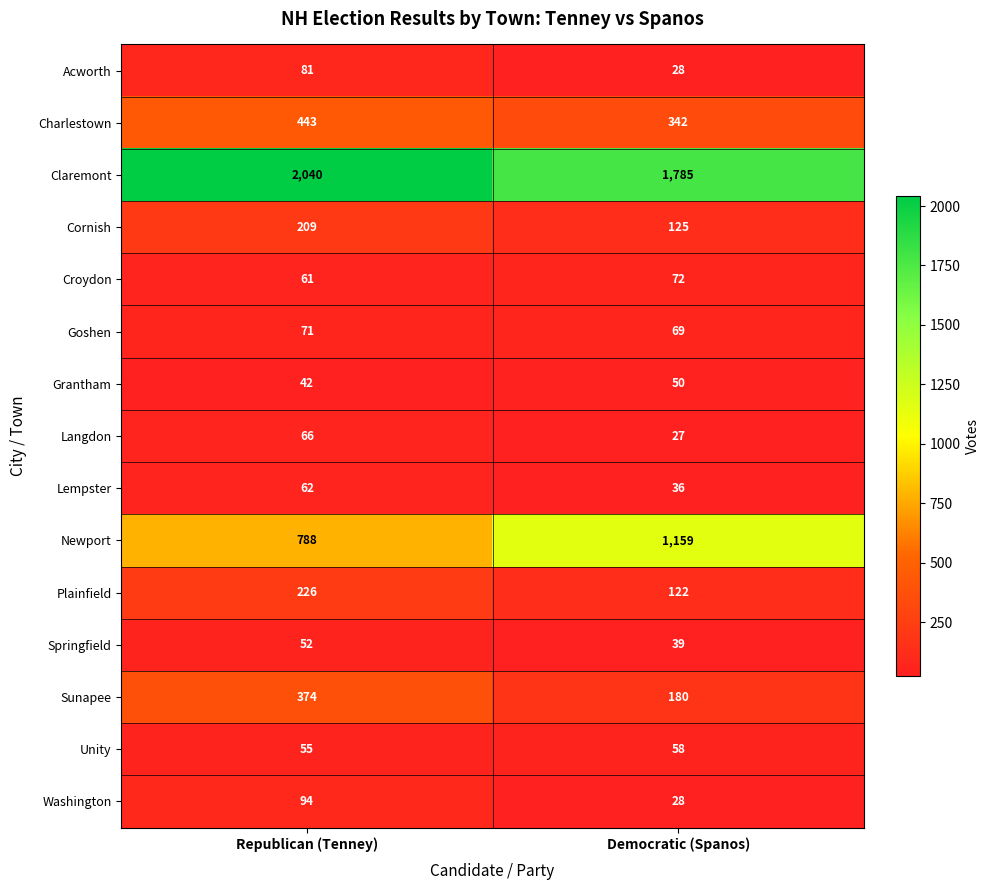

The value of Cornish at Democratic (Spanos) is 177. True or false?

False